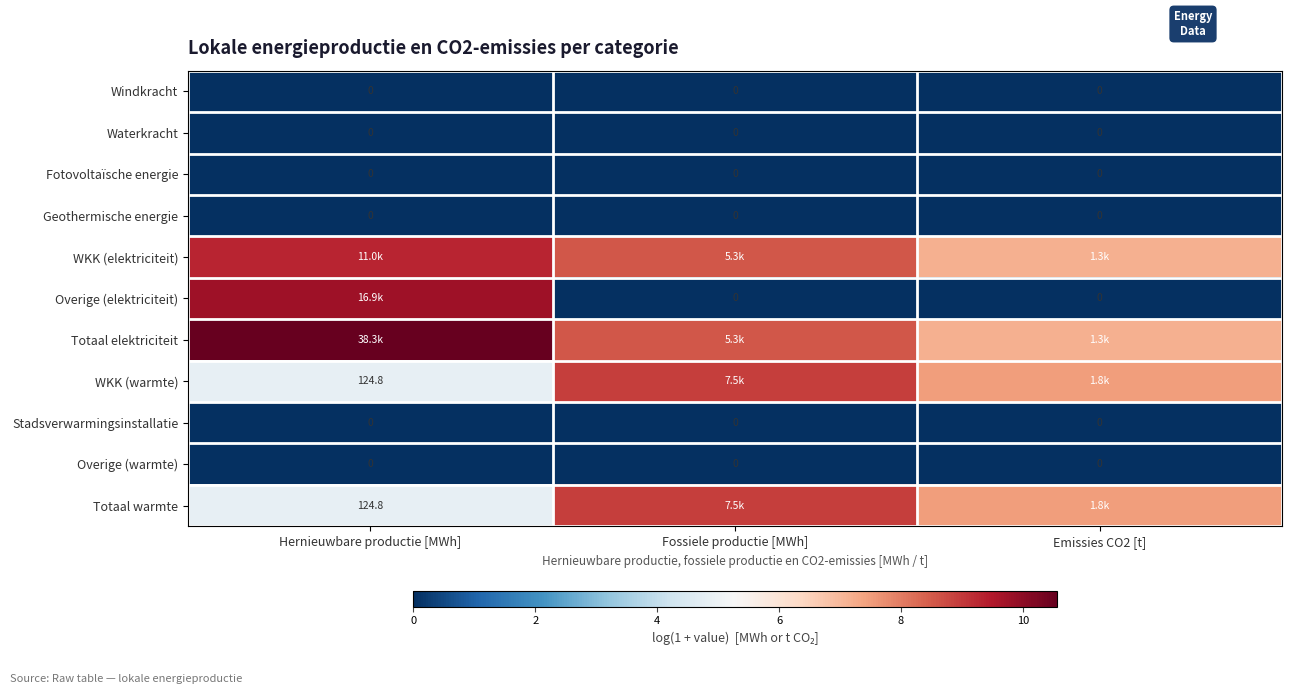

Which series has the largest total across all categories?

Totaal elektriciteit